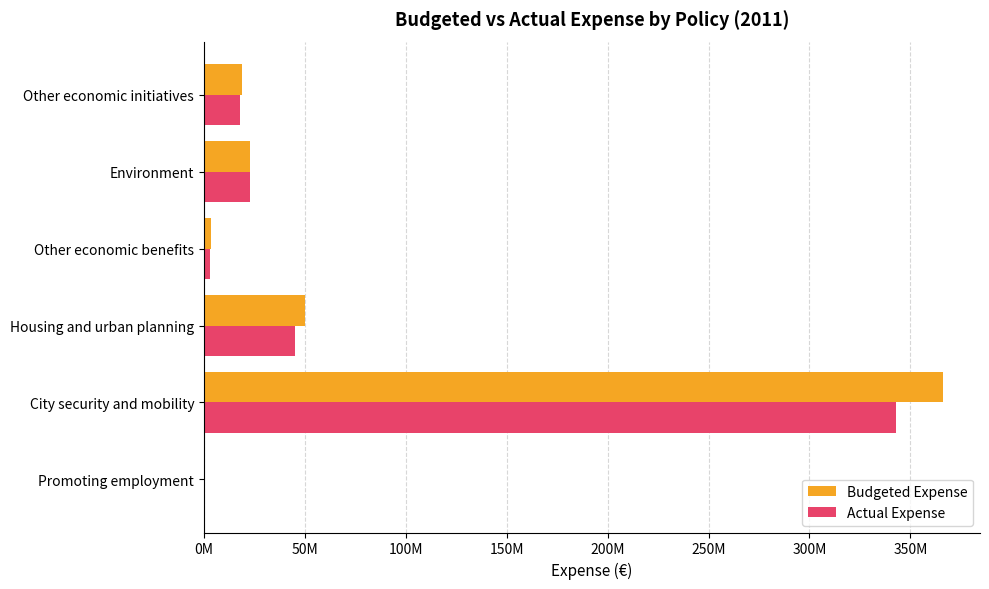

What position from the left is Other economic benefits?

4